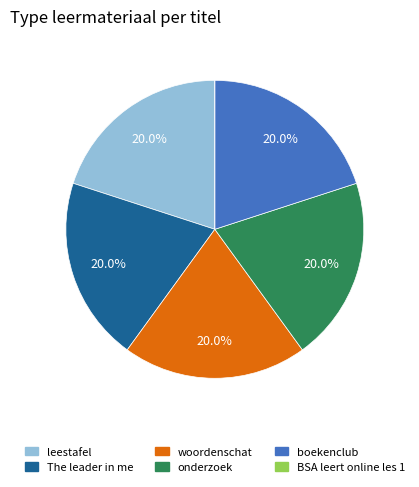

To the nearest percent, what percentage of the pie is leestafel?

20%